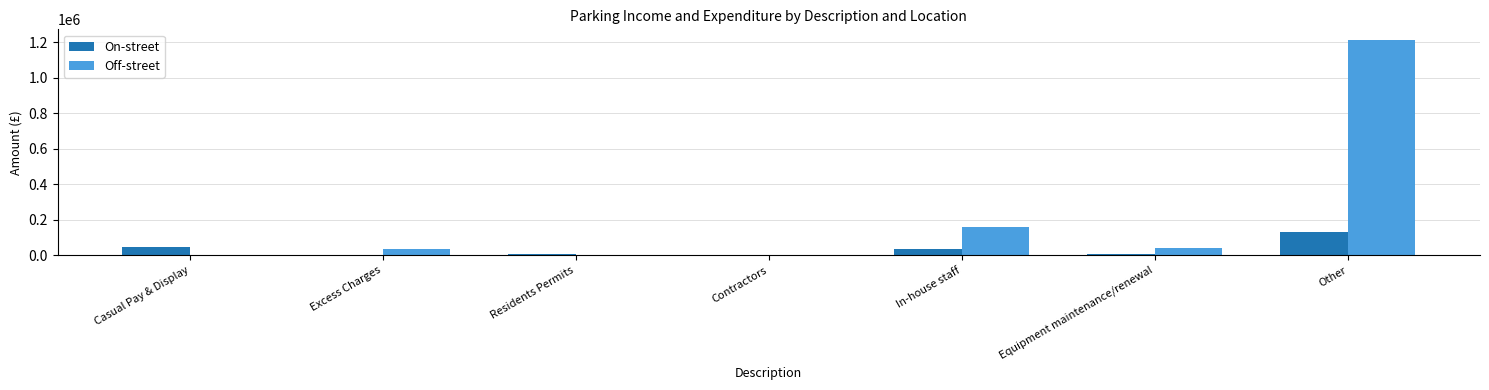

What are all the series names shown in the legend?

On-street, Off-street